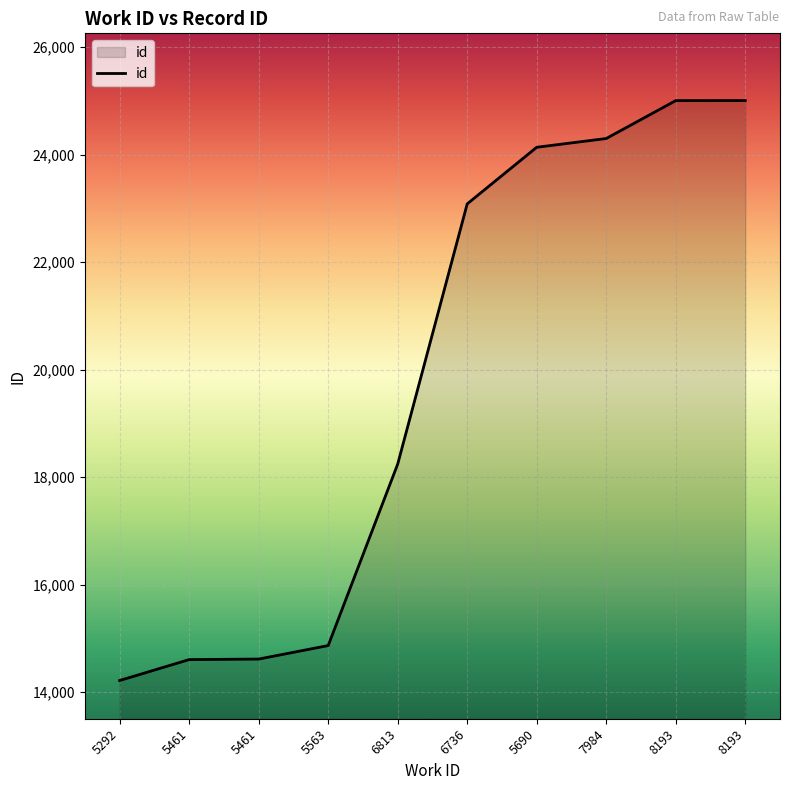

Does the chart have visible grid lines?

Yes